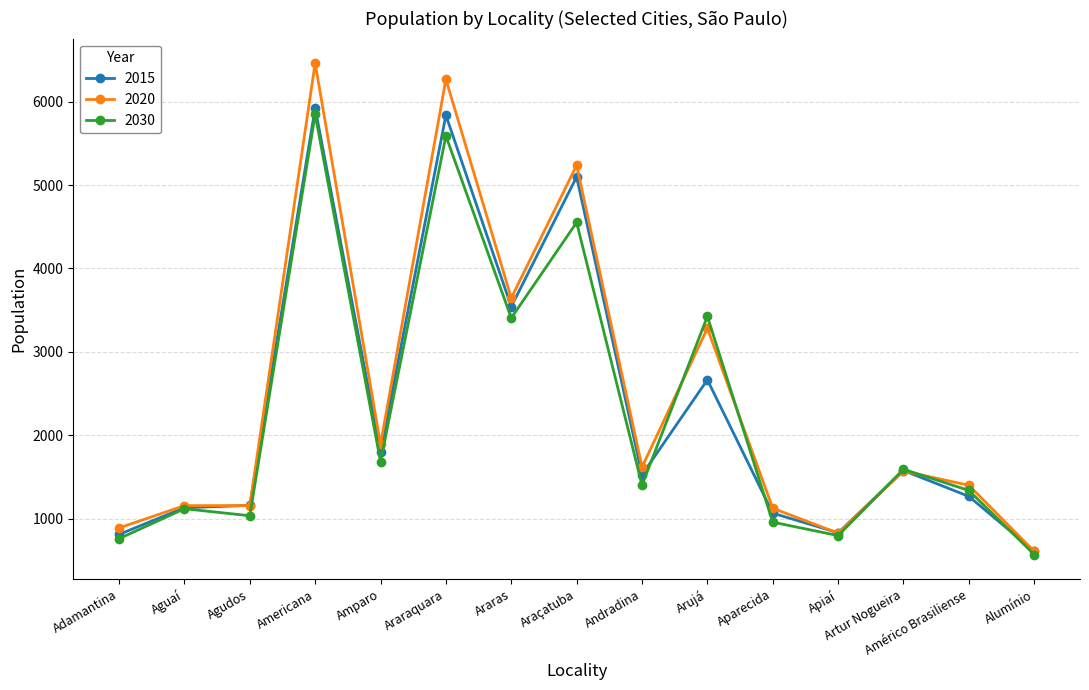

True or false: 2015 has more than 2 interior local peaks.

True